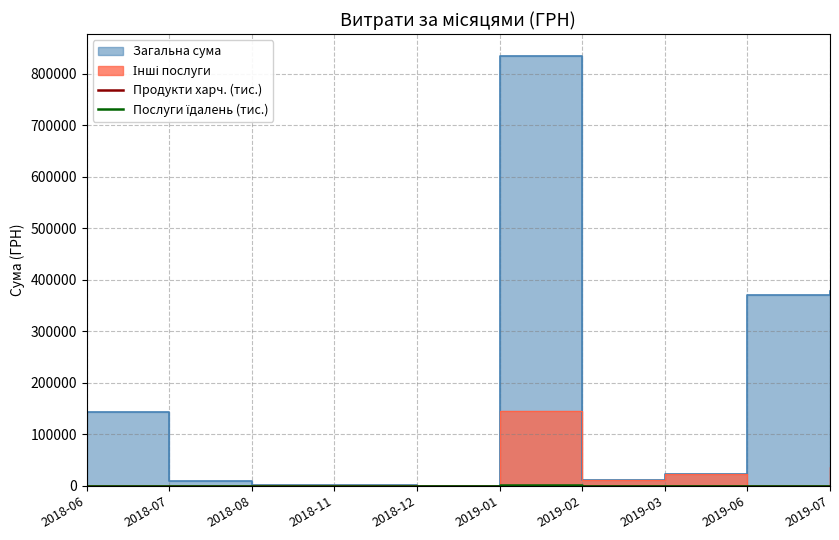

What is the highest value of the Послуги їдалень (тис.) series?

690.0